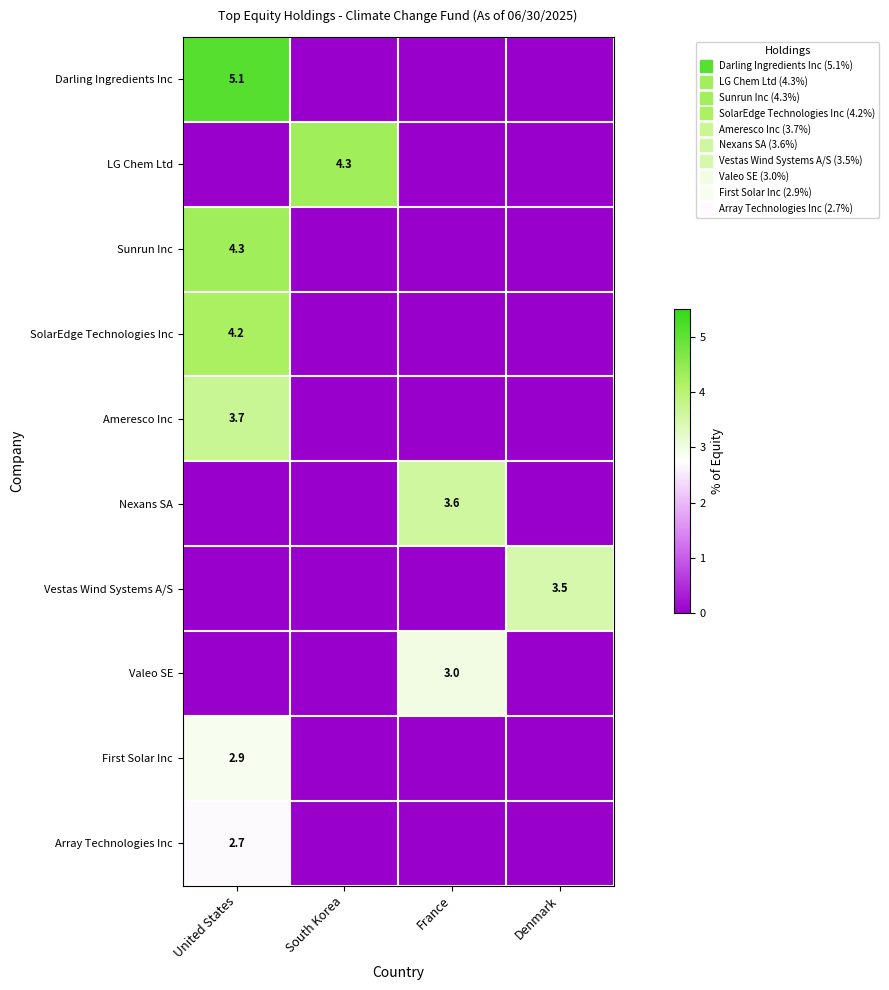

The value of Array Technologies Inc at France is 0.0. True or false?

True